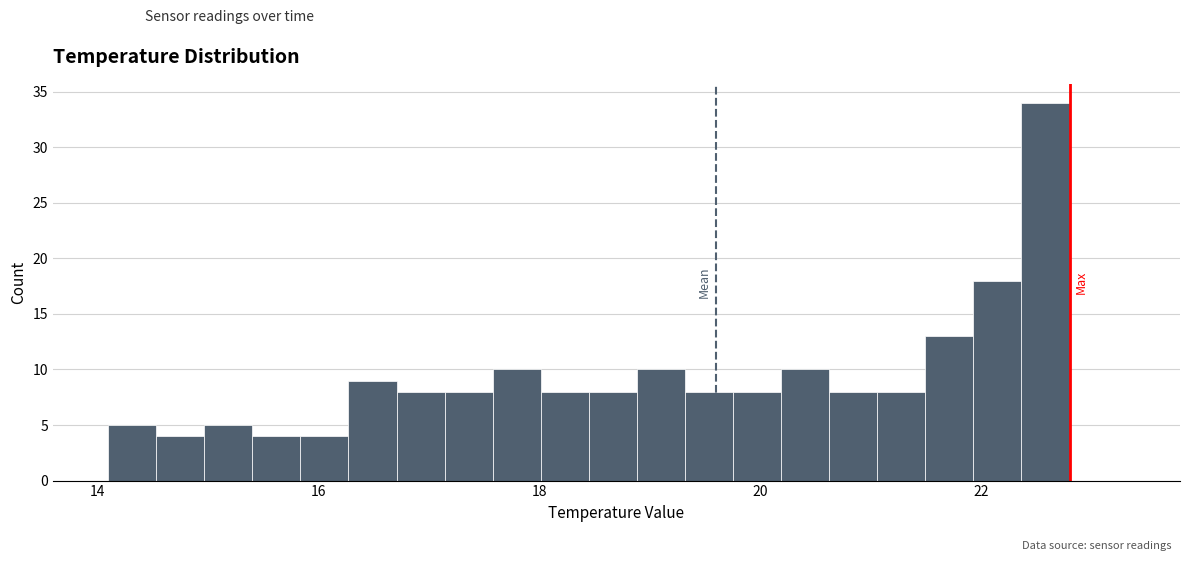

Read against the x-axis, roughly where is the centre of the tallest bar?

22.6